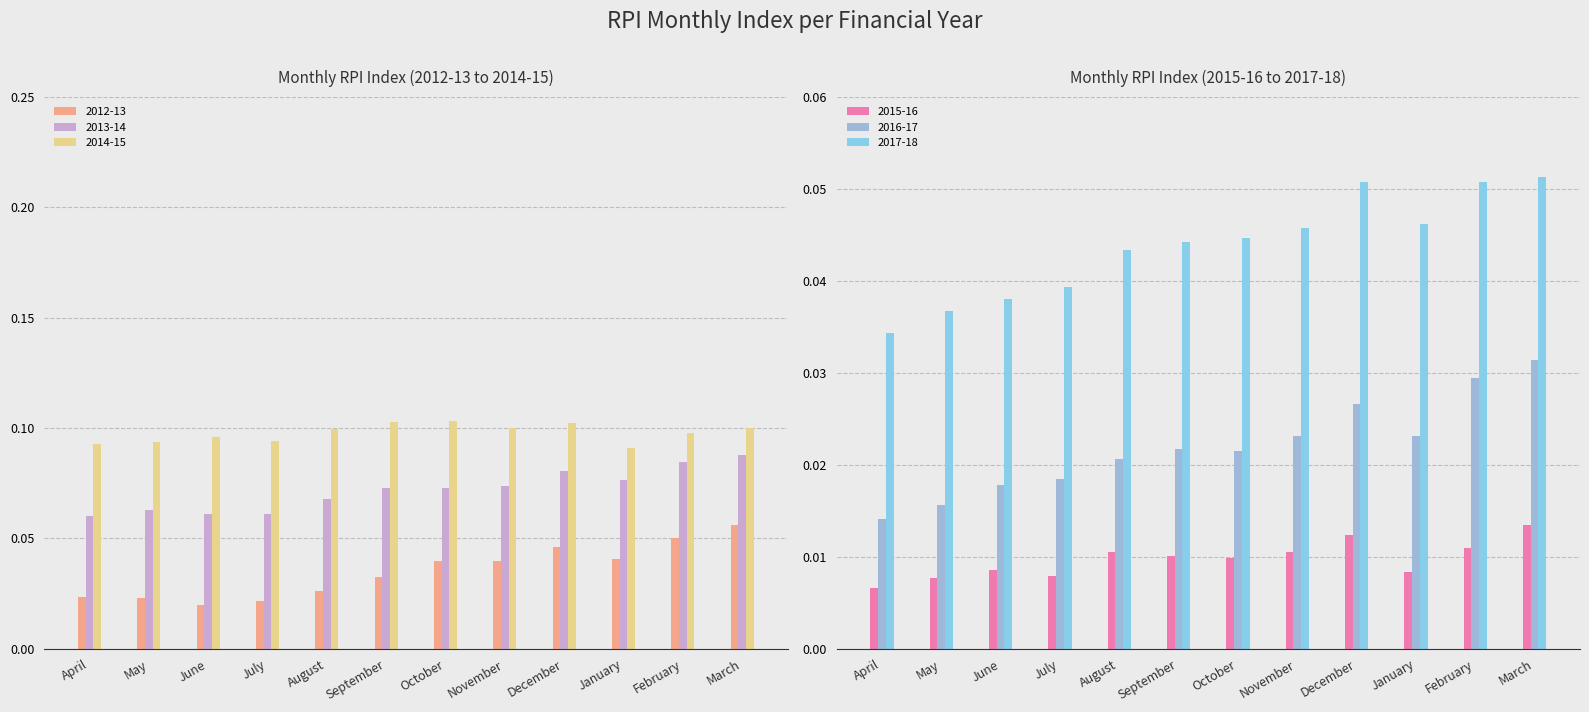

Is it true that 2015-16 equals 0.0 at November?

True